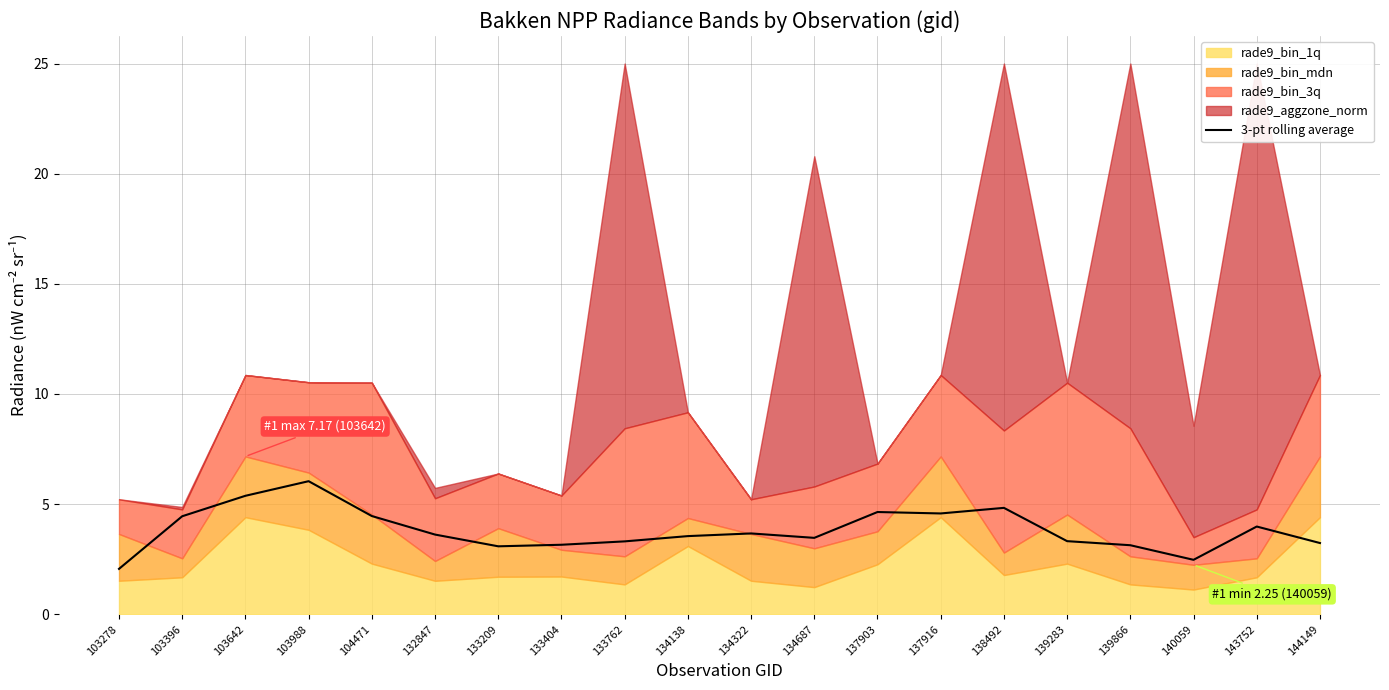

What is the sum of the values at 143752 and 133209?

7.1